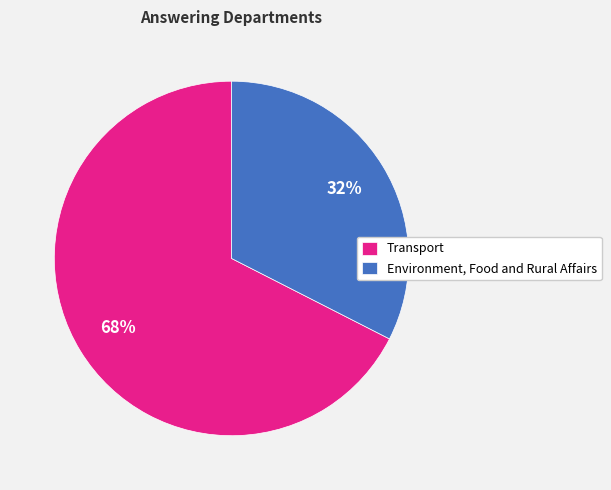

How many segments does this pie chart have?

2